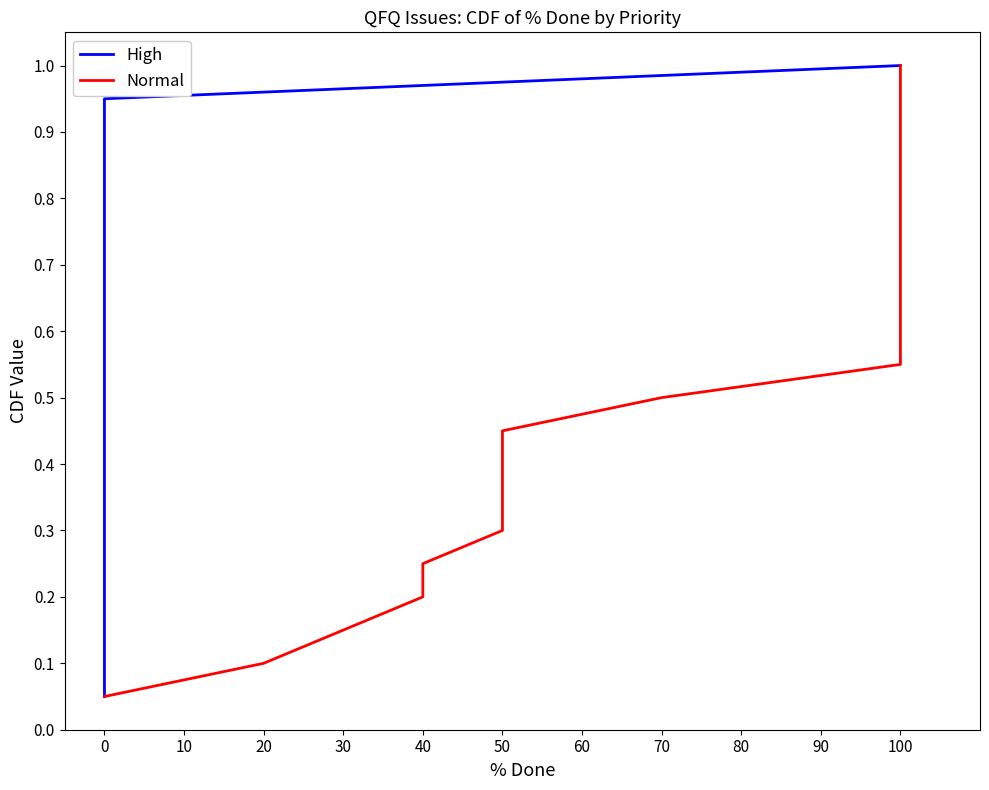

The High series shows 0.6 at 60. True or false?

False